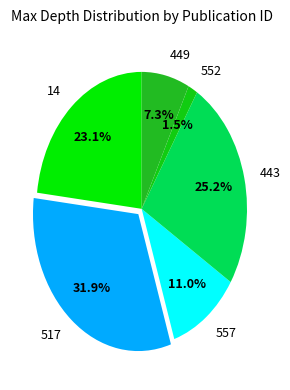

Combined, do 517 and 14 account for over 50%?

Yes